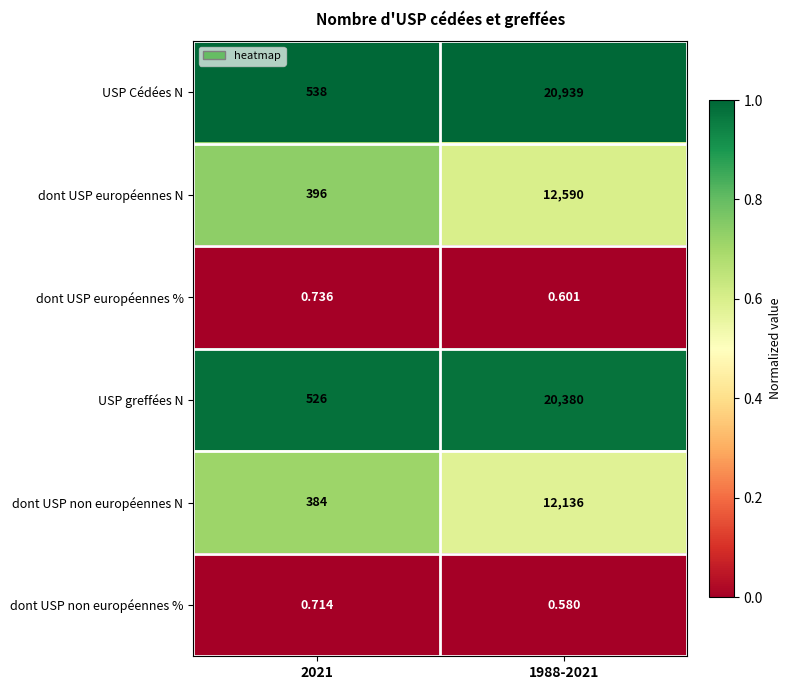

Between 2021 and 1988-2021, which series saw the biggest shift?

USP Cédées N